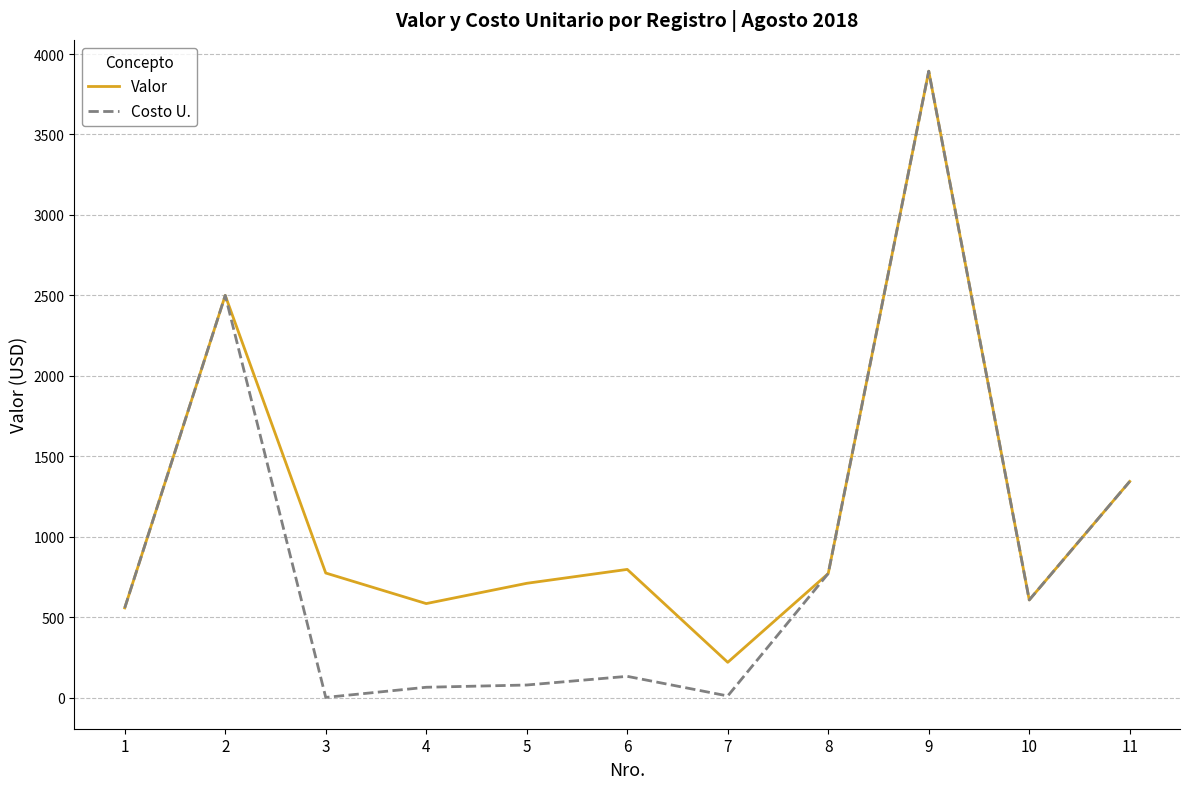

What is the minimum value shown in the chart?

1.9